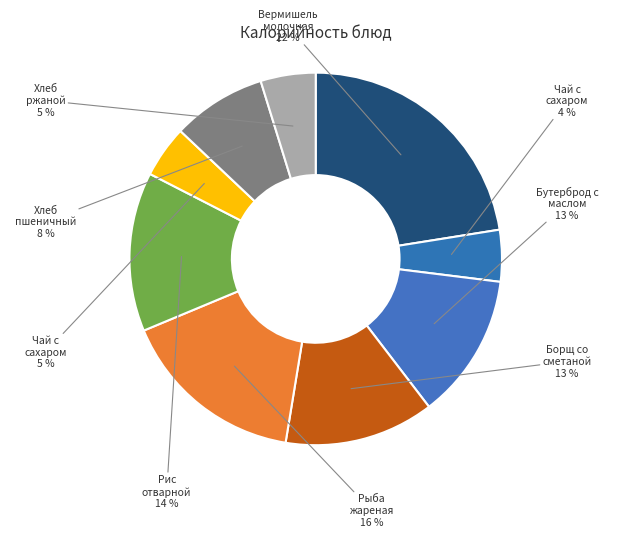

How many segments does this pie chart have?

9